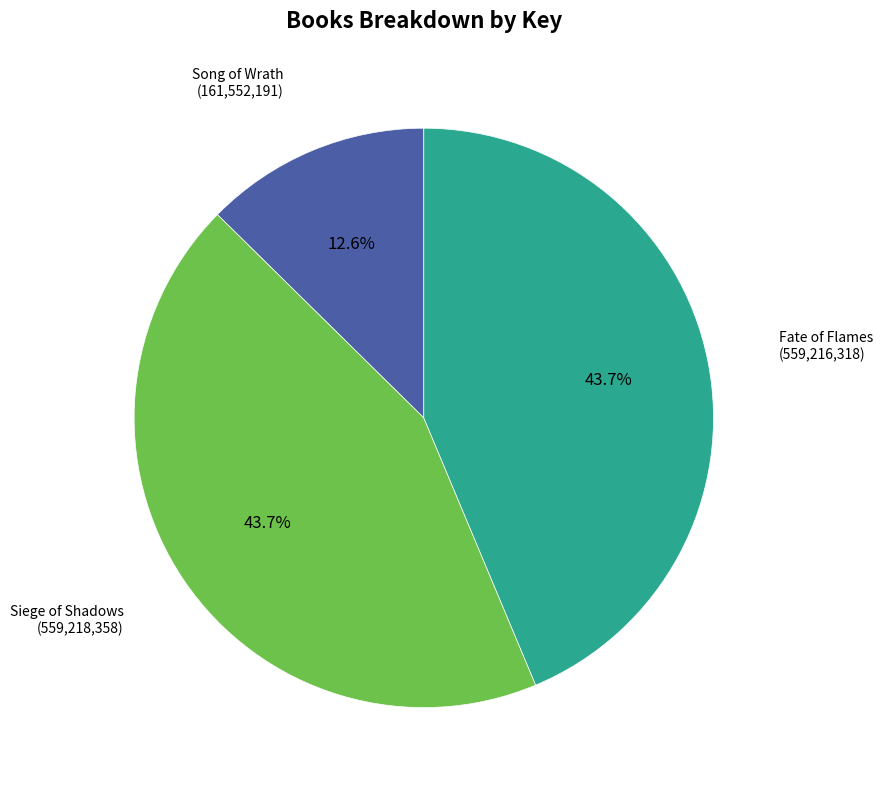

Does any single category account for the majority?

No